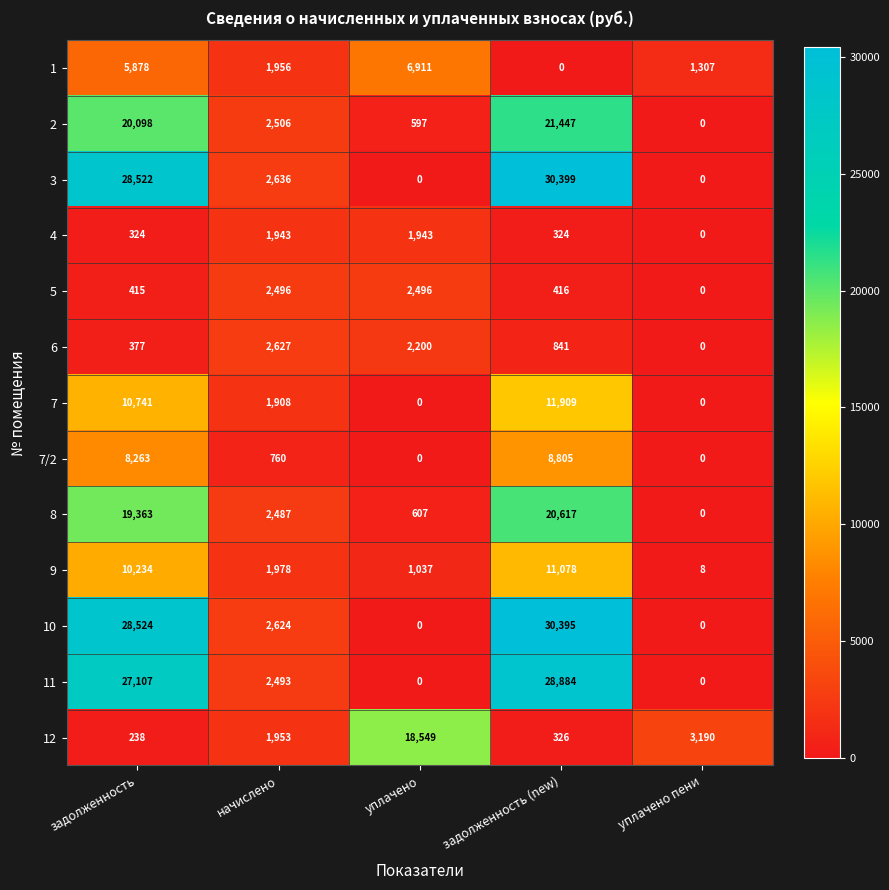

What is the sum of all 1 values?

16052